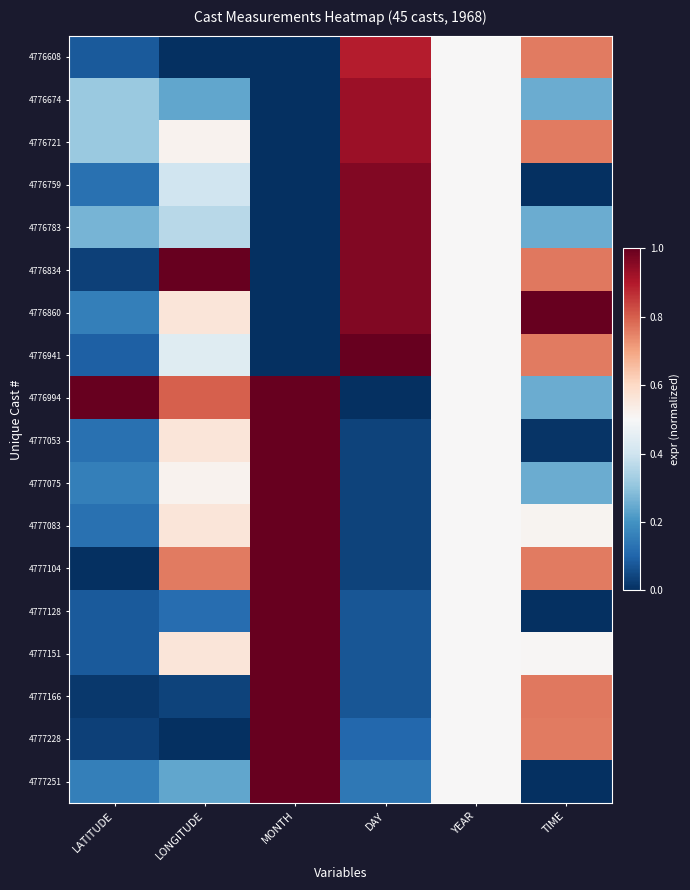

Reading right to left, transcribe all the data shown in this chart.

4776608: TIME=0.8	YEAR=0.5	DAY=0.9	MONTH=0.0	LONGITUDE=0.0	LATITUDE=0.1
4776674: TIME=0.3	YEAR=0.5	DAY=0.9	MONTH=0.0	LONGITUDE=0.2	LATITUDE=0.3
4776721: TIME=0.8	YEAR=0.5	DAY=0.9	MONTH=0.0	LONGITUDE=0.5	LATITUDE=0.3
4776759: TIME=0.0	YEAR=0.5	DAY=1.0	MONTH=0.0	LONGITUDE=0.4	LATITUDE=0.1
4776783: TIME=0.3	YEAR=0.5	DAY=1.0	MONTH=0.0	LONGITUDE=0.4	LATITUDE=0.3
4776834: TIME=0.8	YEAR=0.5	DAY=1.0	MONTH=0.0	LONGITUDE=1.0	LATITUDE=0.0
4776860: TIME=1.0	YEAR=0.5	DAY=1.0	MONTH=0.0	LONGITUDE=0.6	LATITUDE=0.2
4776941: TIME=0.8	YEAR=0.5	DAY=1.0	MONTH=0.0	LONGITUDE=0.4	LATITUDE=0.1
4776994: TIME=0.3	YEAR=0.5	DAY=0.0	MONTH=1.0	LONGITUDE=0.8	LATITUDE=1.0
4777053: TIME=0.0	YEAR=0.5	DAY=0.0	MONTH=1.0	LONGITUDE=0.6	LATITUDE=0.1
4777075: TIME=0.3	YEAR=0.5	DAY=0.0	MONTH=1.0	LONGITUDE=0.5	LATITUDE=0.2
4777083: TIME=0.5	YEAR=0.5	DAY=0.0	MONTH=1.0	LONGITUDE=0.6	LATITUDE=0.1
4777104: TIME=0.8	YEAR=0.5	DAY=0.0	MONTH=1.0	LONGITUDE=0.8	LATITUDE=0.0
4777128: TIME=0.0	YEAR=0.5	DAY=0.1	MONTH=1.0	LONGITUDE=0.1	LATITUDE=0.1
4777151: TIME=0.5	YEAR=0.5	DAY=0.1	MONTH=1.0	LONGITUDE=0.6	LATITUDE=0.1
4777166: TIME=0.8	YEAR=0.5	DAY=0.1	MONTH=1.0	LONGITUDE=0.0	LATITUDE=0.0
4777228: TIME=0.8	YEAR=0.5	DAY=0.1	MONTH=1.0	LONGITUDE=0.0	LATITUDE=0.0
4777251: TIME=0.0	YEAR=0.5	DAY=0.1	MONTH=1.0	LONGITUDE=0.2	LATITUDE=0.2